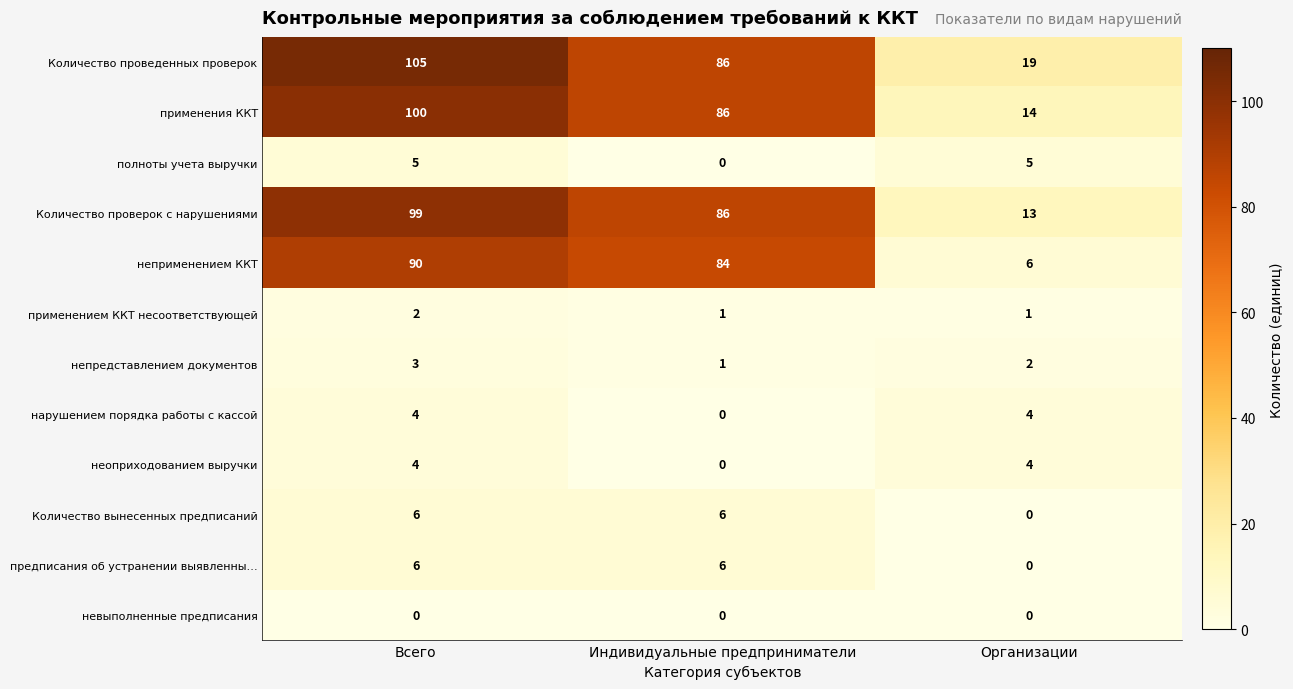

What is the sum of the неприменением ККТ values at Всего and Организации?

96